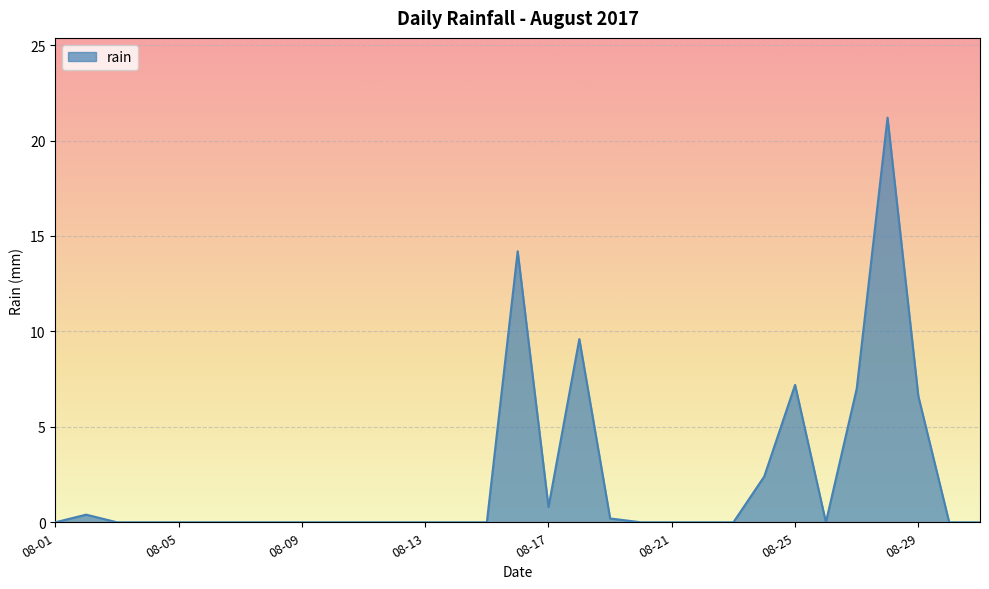

What is the difference between the maximum and minimum values?

21.2